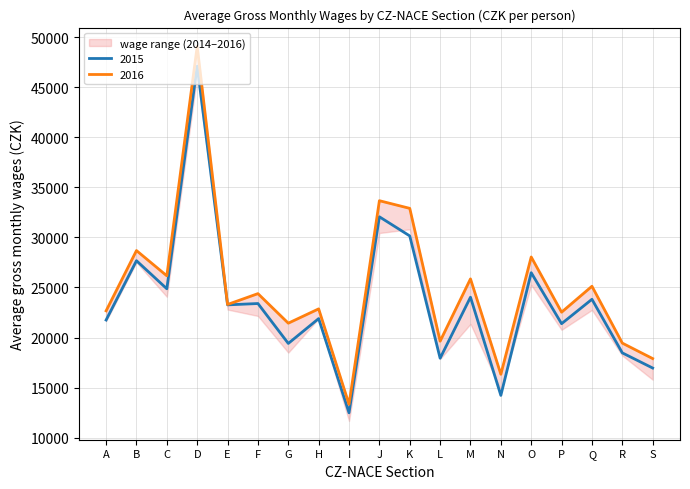

What is the value of the 2014 point at the 5th from the left?

23264